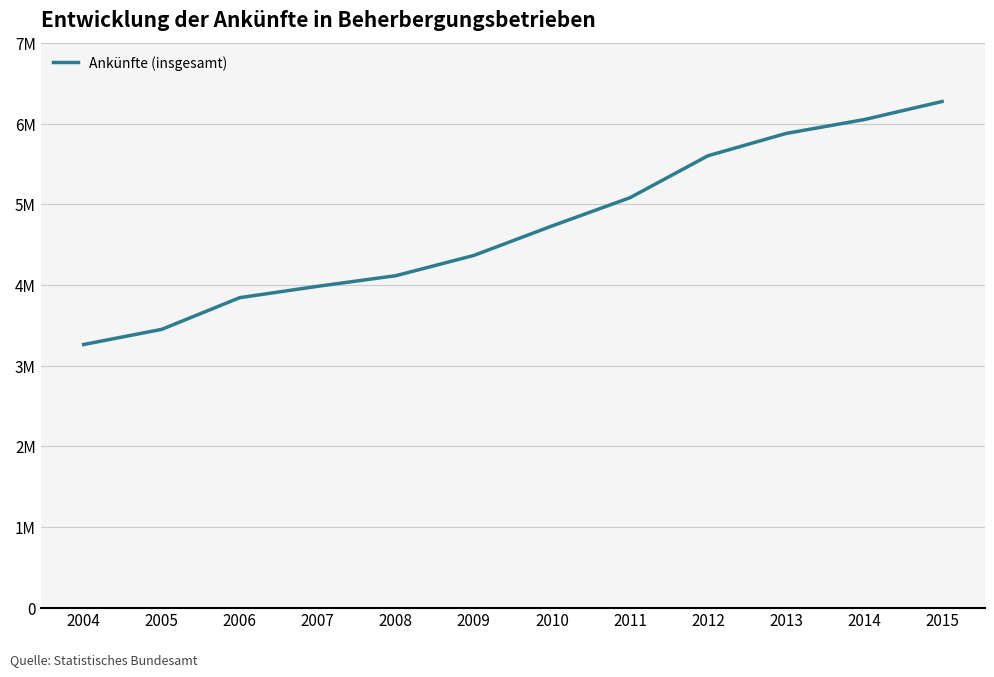

Between 2013 and 2014, which is larger?

2014